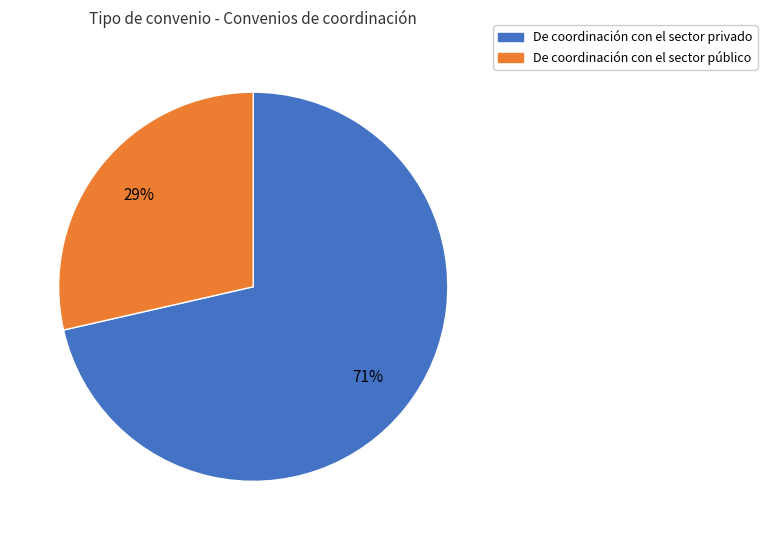

To the nearest percent, what portion does De coordinación con el sector público represent?

29%